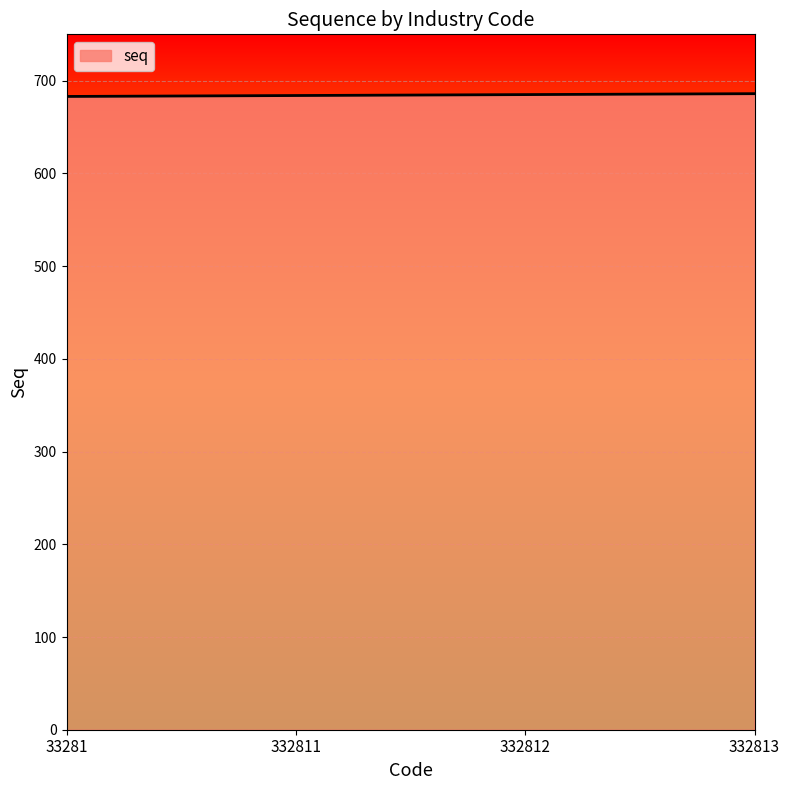

What is the ratio of the value at 33281 to the value at 332812?

1.0